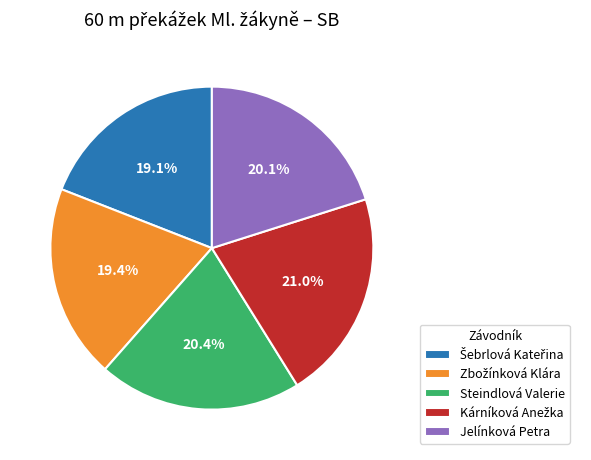

Is there a majority slice in this chart?

No